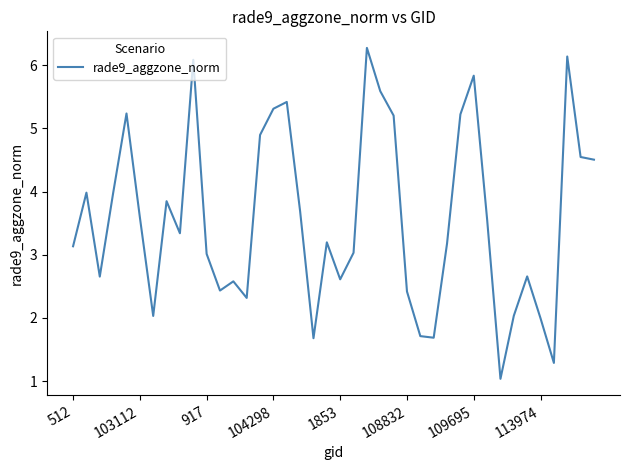

What is the maximum value shown in the chart?

6.3